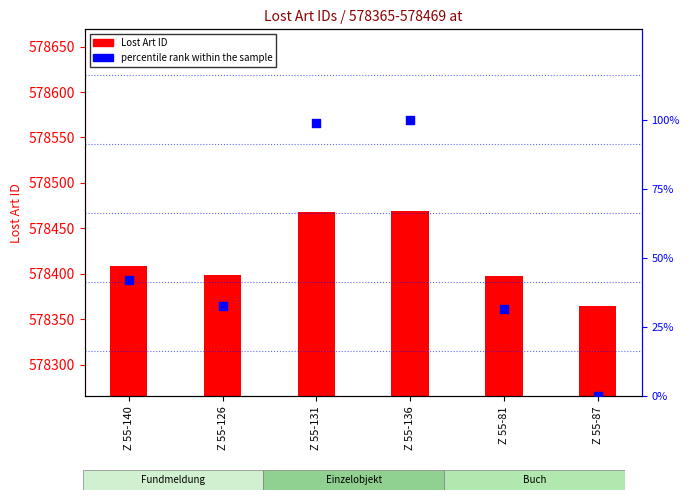

Is the value of percentile rank within the sample at Z 55-140 greater than the value of Lost Art ID at Z 55-126?

No